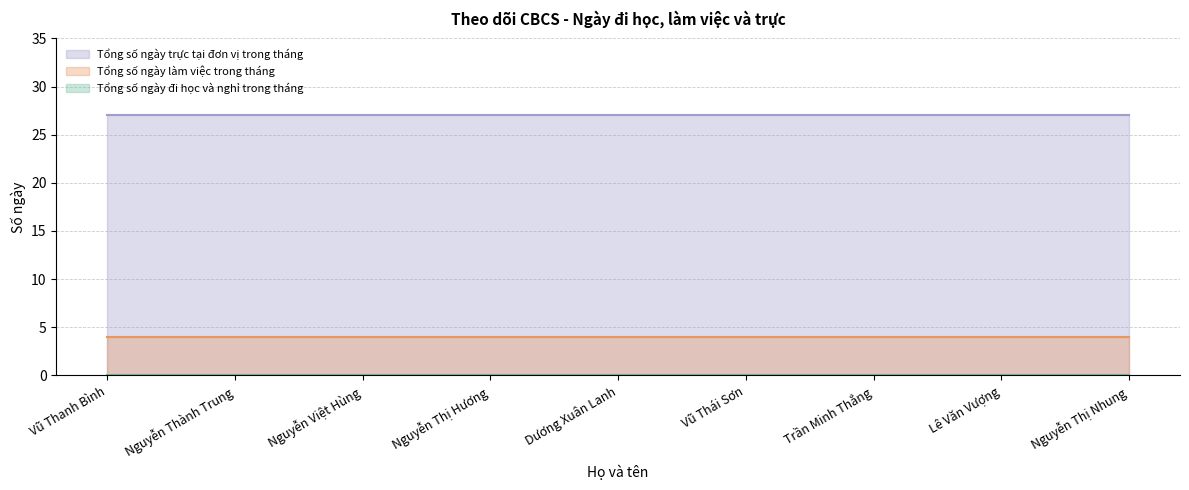

Rank the series by their maximum value, from lowest to highest.

Tổng số ngày đi học và nghỉ trong tháng, Tổng số ngày làm việc trong tháng, Tổng số ngày trực tại đơn vị trong tháng